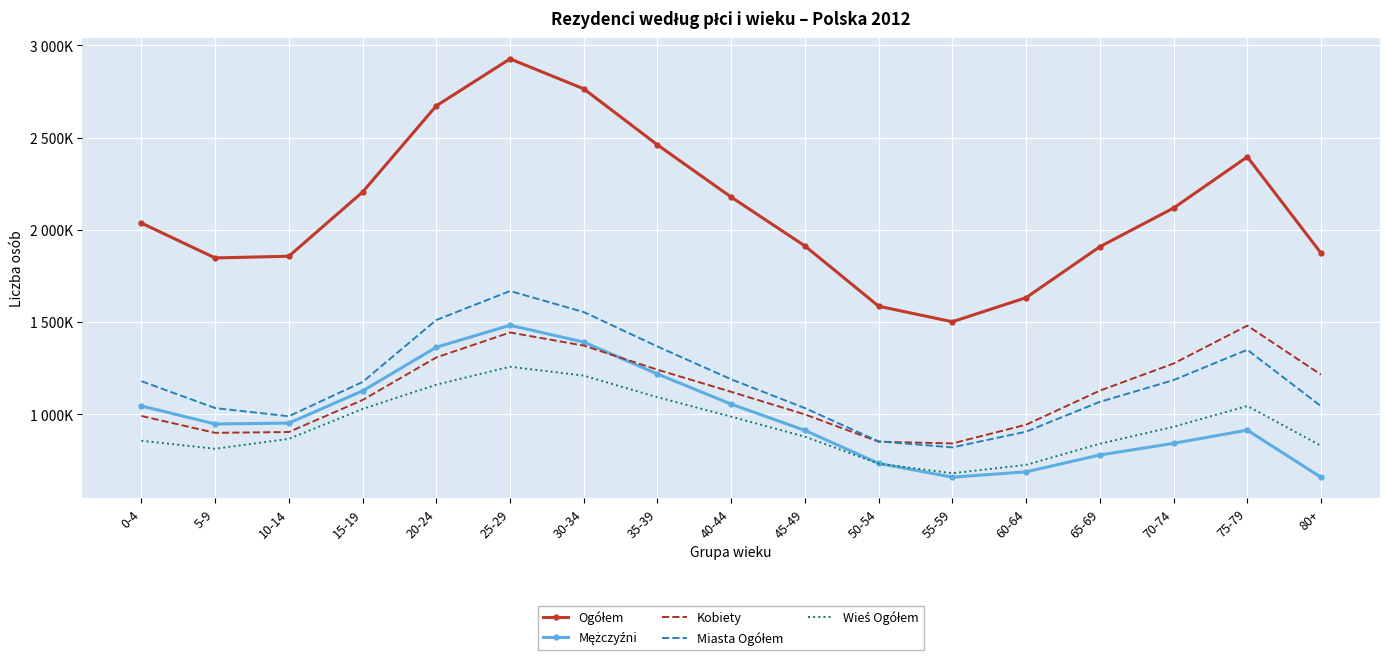

At which label is Ogółem closest to 2214751?

15-19